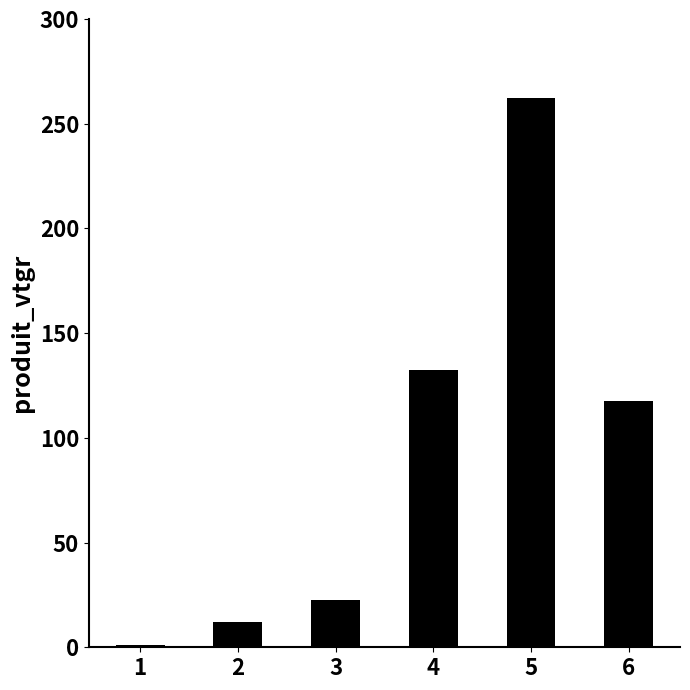

What is the average value?

91.4